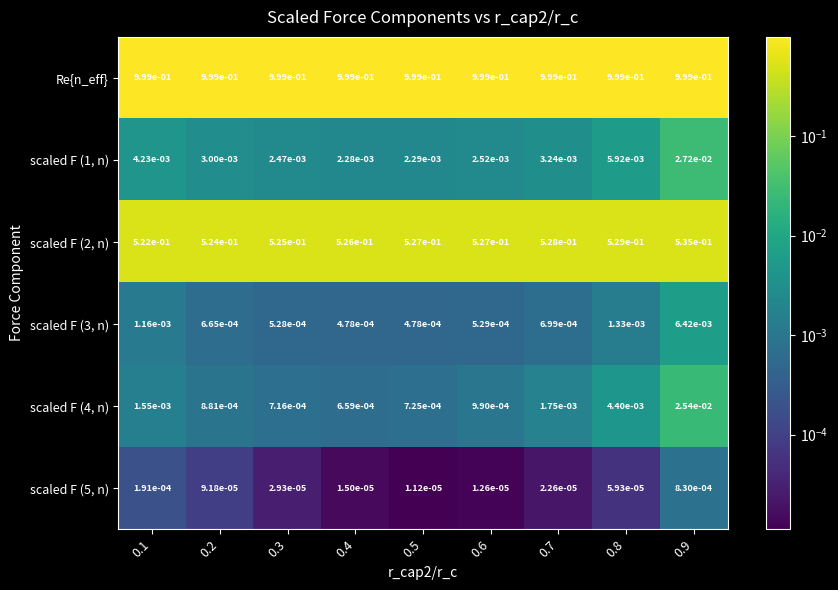

At how many categories does at least one series exceed 0?

9